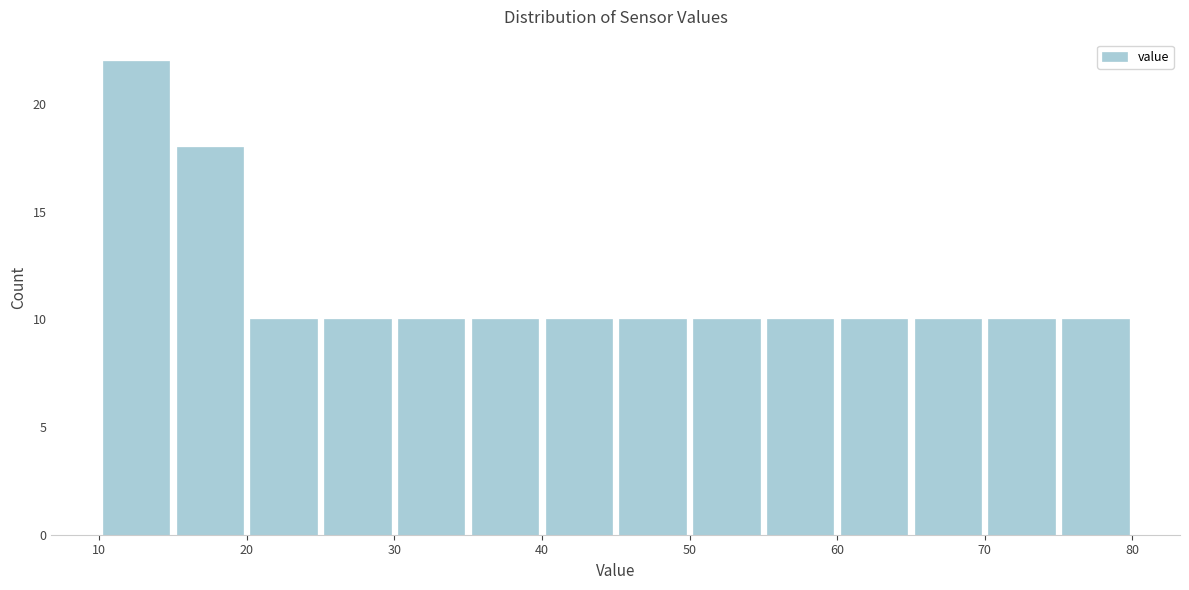

What is the height of the bar covering 35 to 40 on the x-axis? The values are not printed on the chart, so give them approximately, as read against the axis.

10